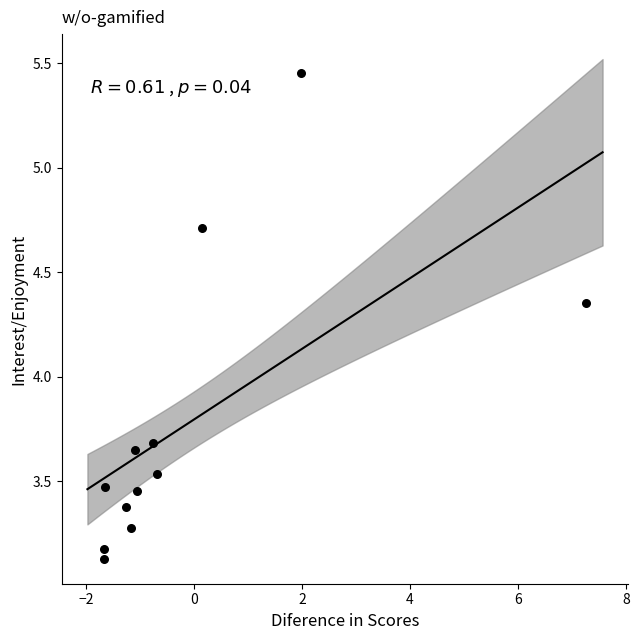

What Y value in the scatter plot is closest to 4?

3.7